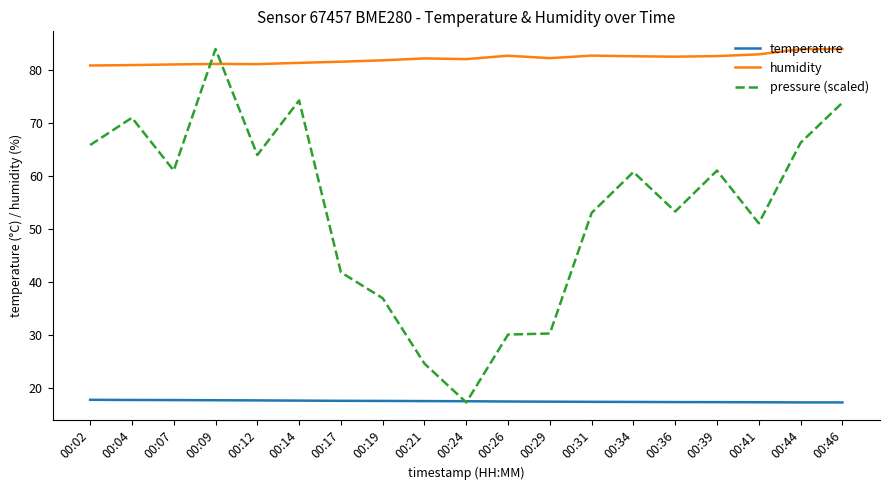

True or false: humidity and temperature intersect in this chart.

False